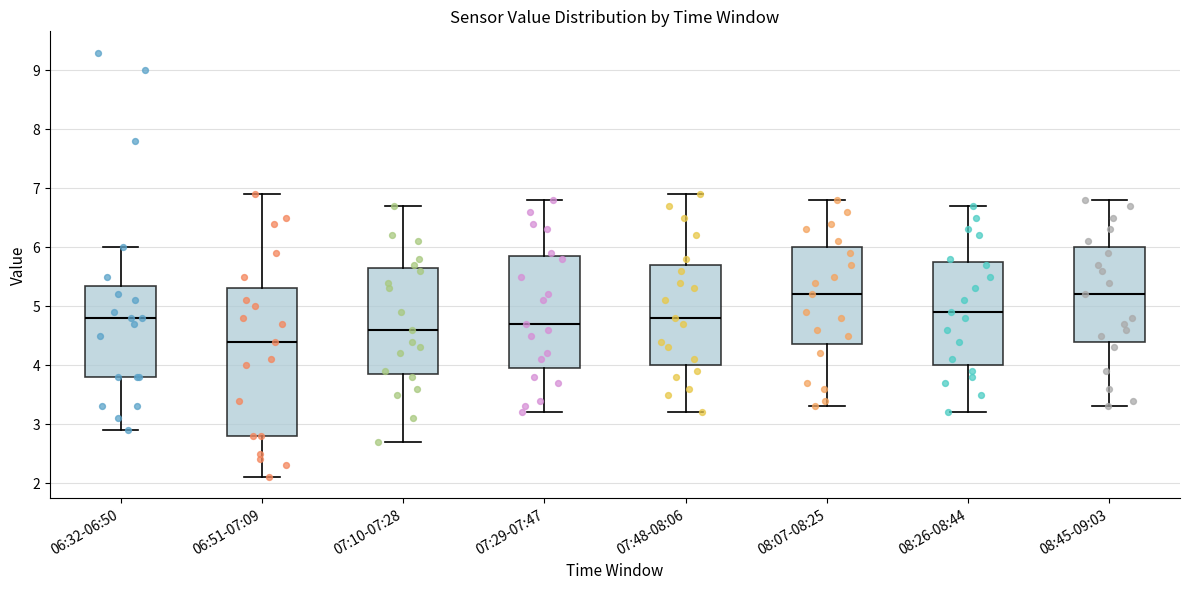

Comparing the boxes themselves (not the whiskers), which one is the tallest?

06:51-07:09